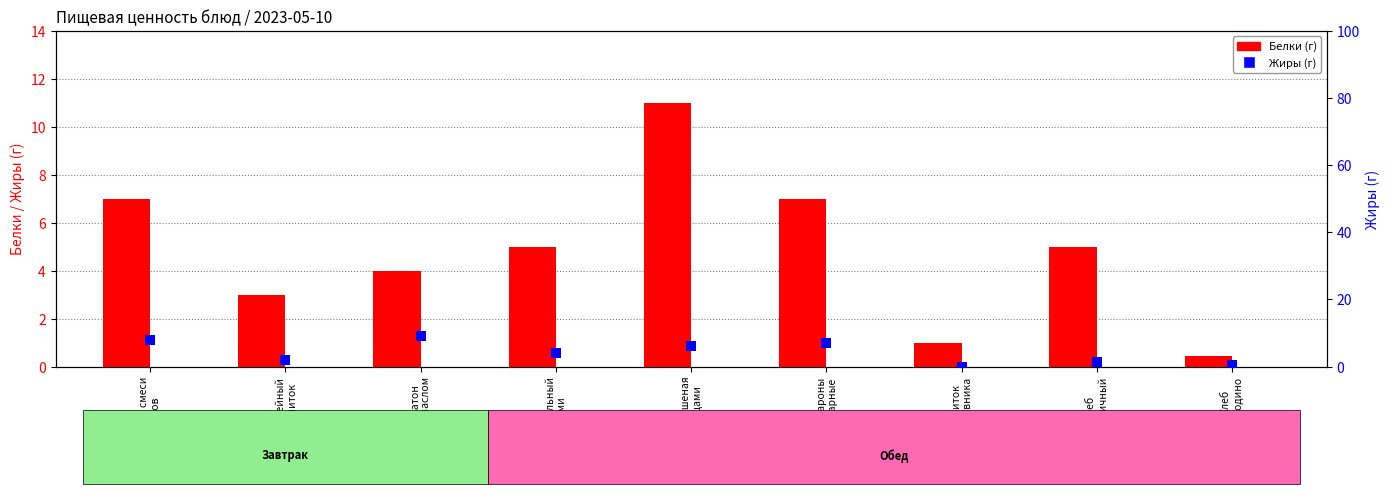

What are all the series names shown in the legend?

Белки (г), Жиры (г)